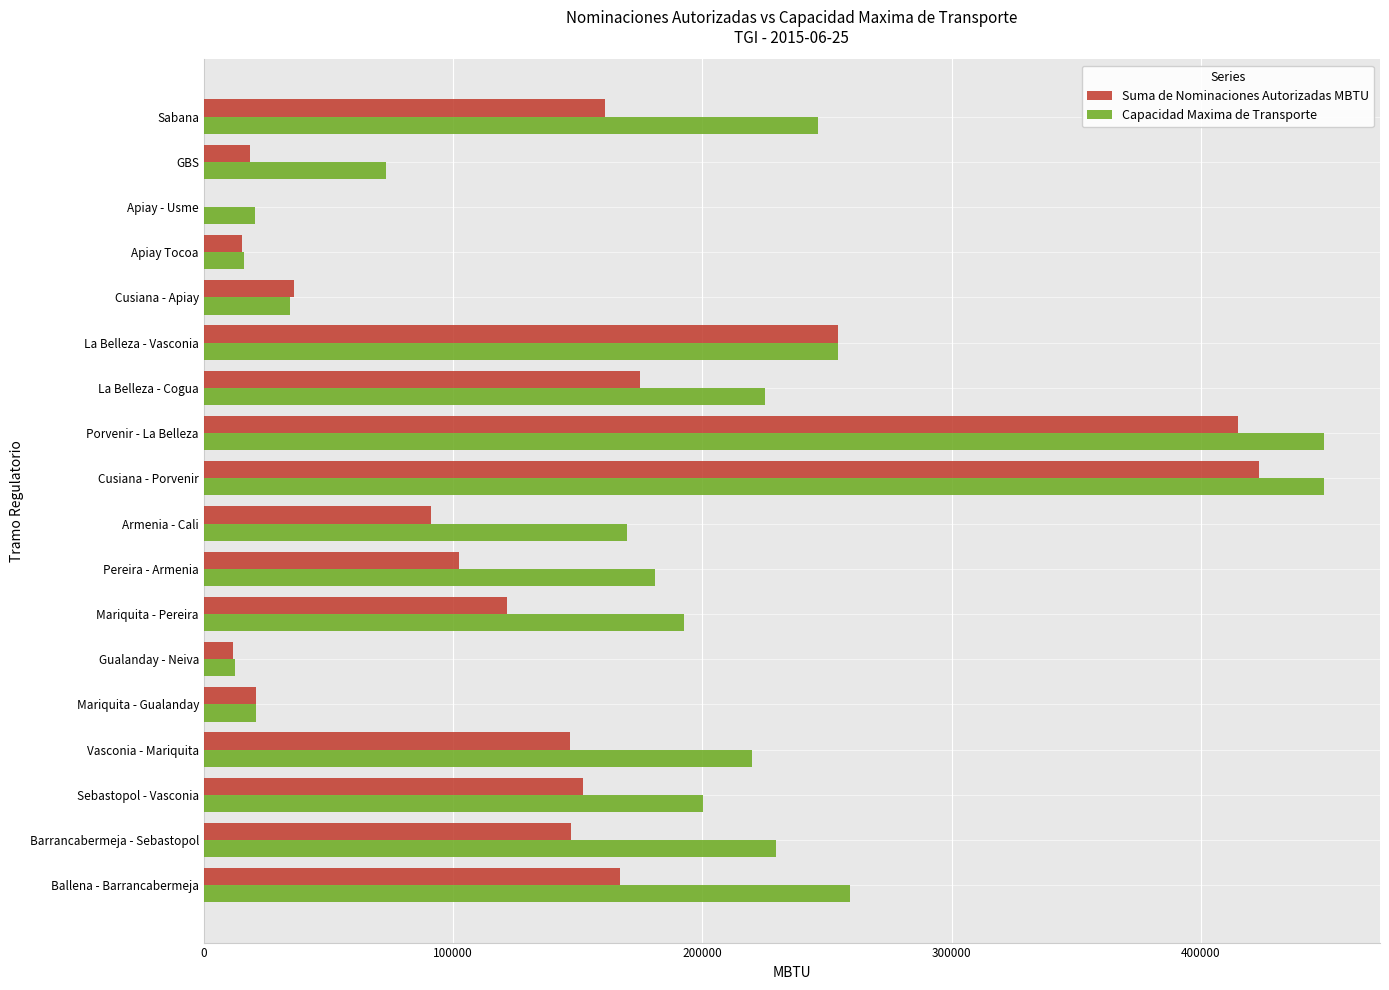

How many values in the Capacidad Maxima de Transporte series exceed 200398?

9